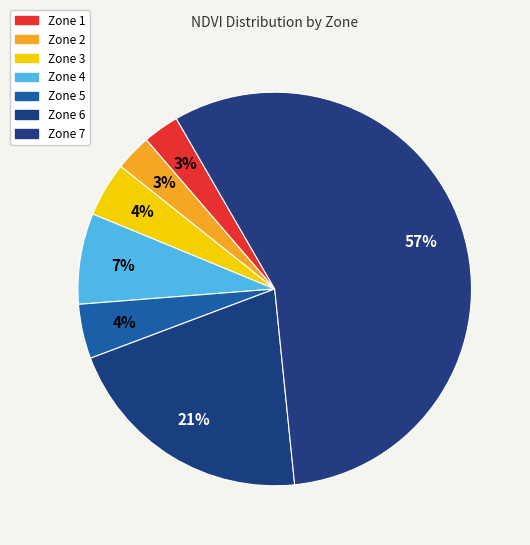

The Zone 4 slice represents 21% of the pie. True or false?

False